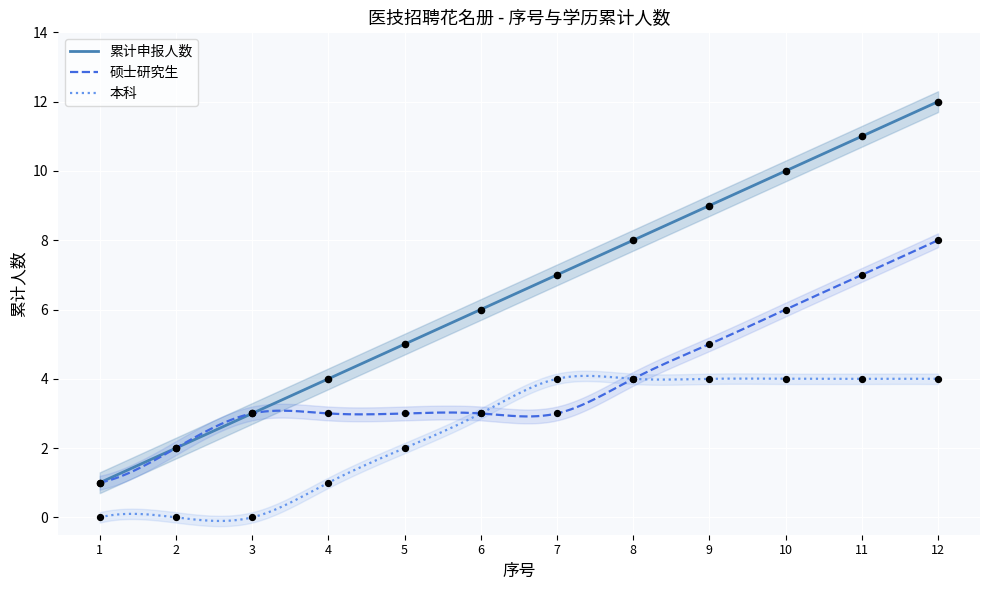

Approximately how many times larger is the value at 9 compared to 2?

4.5